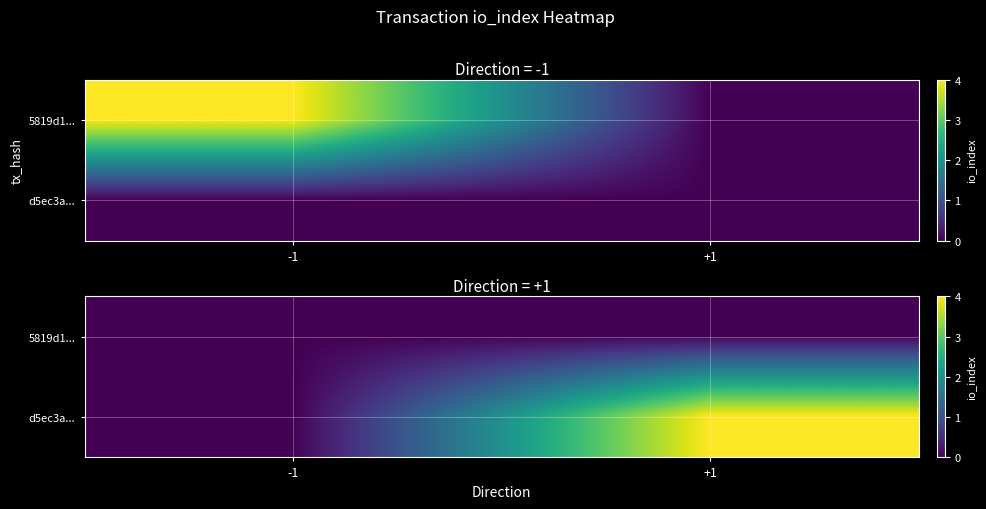

Is it true that 5819d1... equals 0 at +1?

True